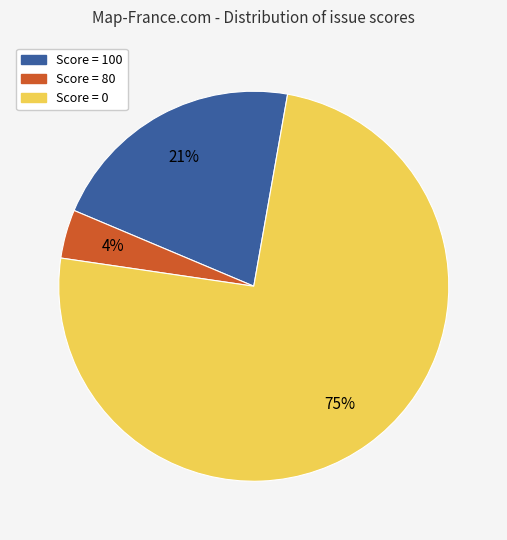

Does any single category account for the majority?

Yes